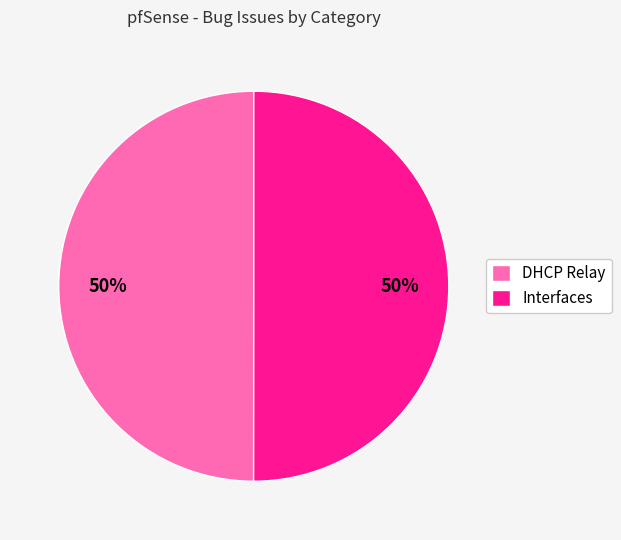

How many segments does this pie chart have?

2